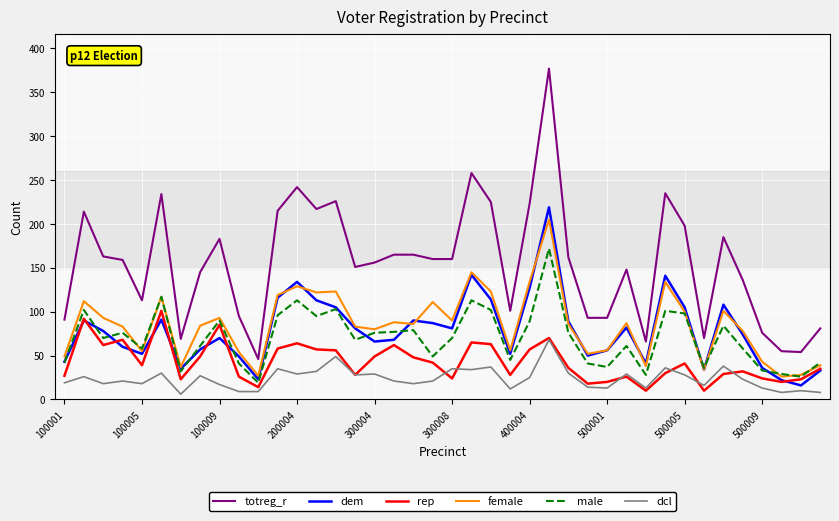

What is the highest value of the dcl series?

68